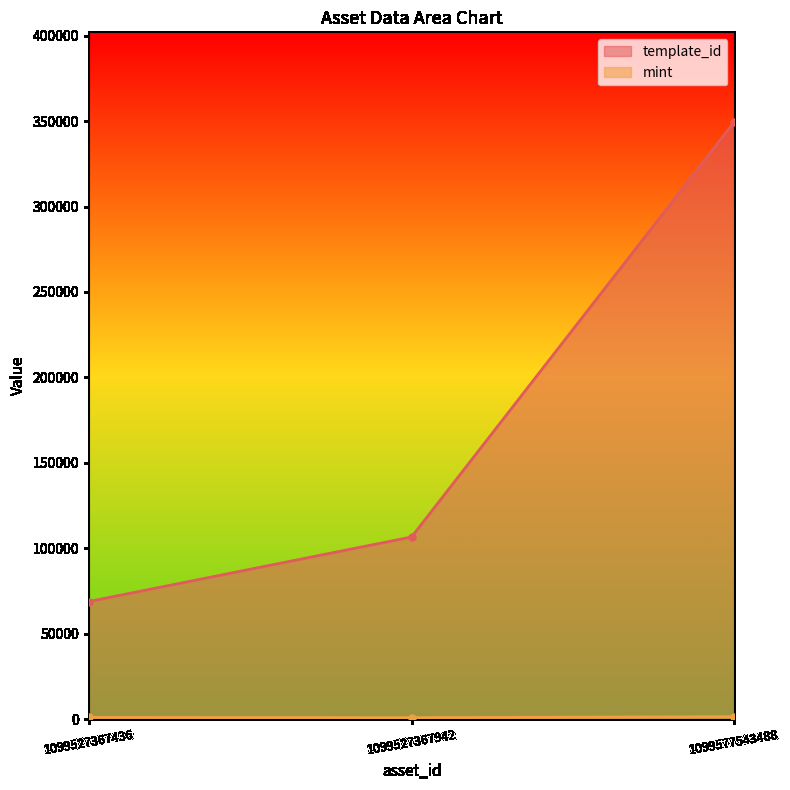

What is the difference between the maximum and minimum values in the mint series?

539